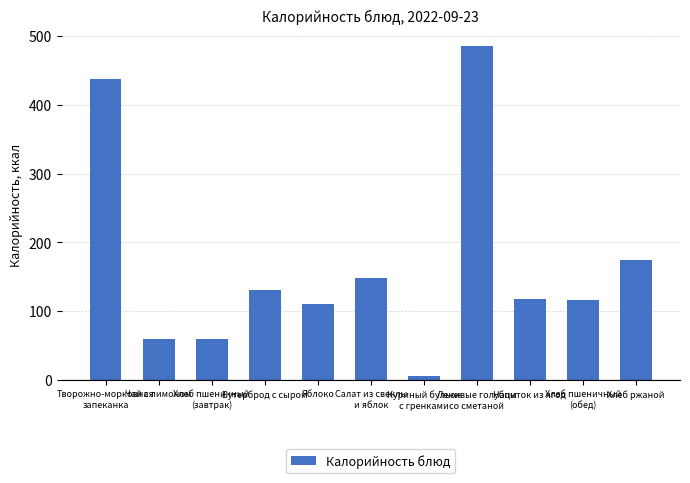

True or false: the data shows 437 at Творожно-морковная
запеканка.

True